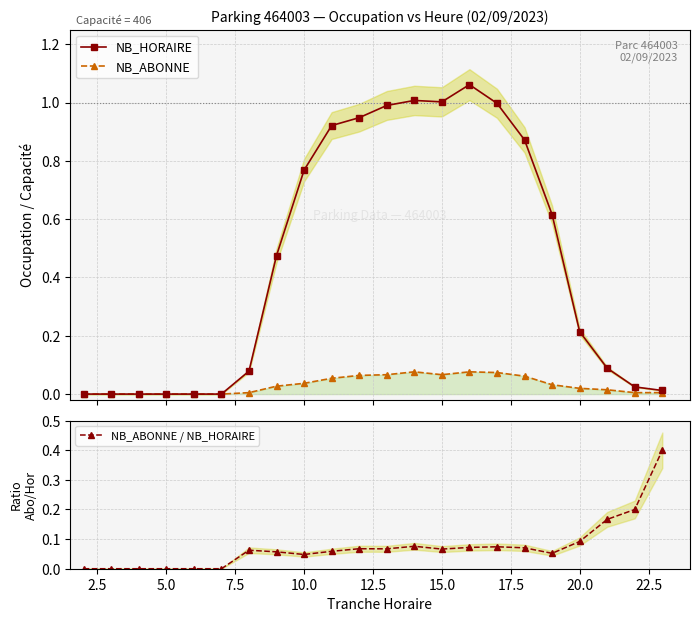

True or false: NB_HORAIRE and NB_ABONNE cross at least once.

False